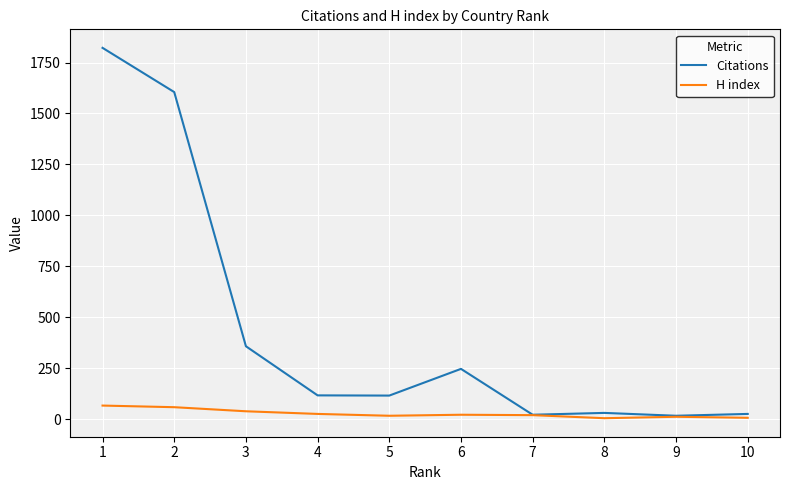

What is the spread (max minus min) of values at 6?

225